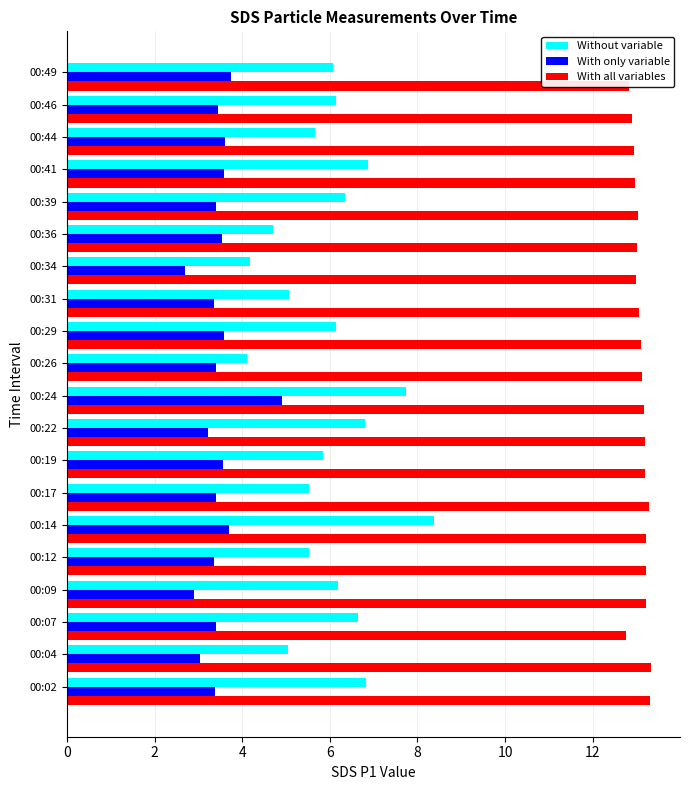

At how many categories does at least one series exceed 6?

20